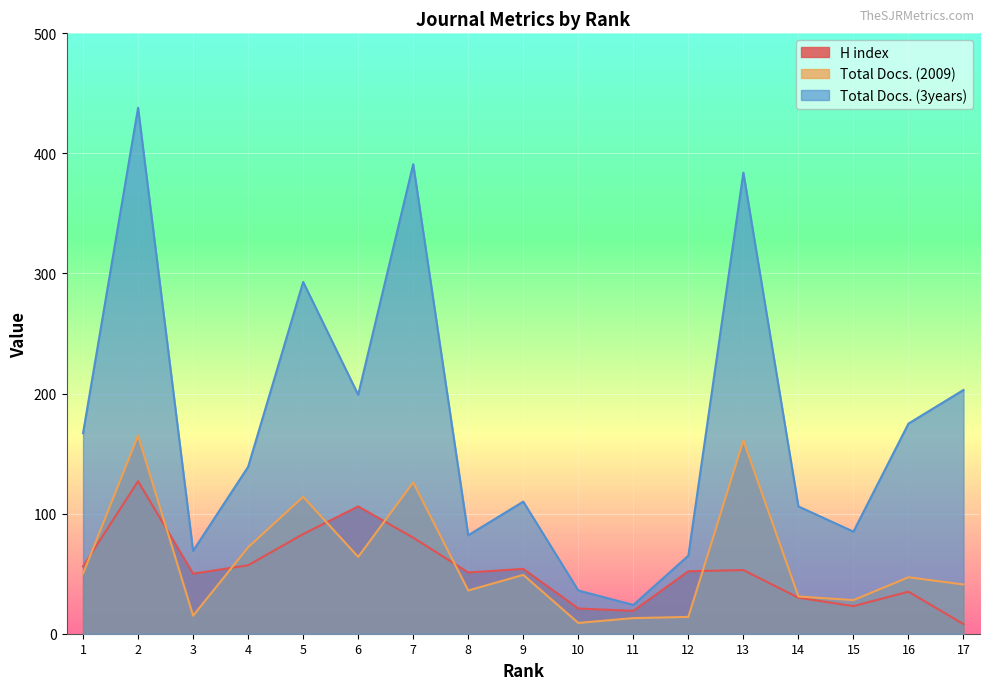

Reading left to right, transcribe all the data shown in this chart.

H index: 1=56	2=127	3=50	4=57	5=83	6=106	7=80	8=51	9=54	10=21	11=19	12=52	13=53	14=30	15=23	16=35	17=8
Total Docs. (2009): 1=50	2=165	3=15	4=72	5=114	6=64	7=126	8=36	9=49	10=9	11=13	12=14	13=161	14=31	15=28	16=47	17=41
Total Docs. (3years): 1=167	2=438	3=69	4=139	5=293	6=199	7=391	8=82	9=110	10=36	11=24	12=65	13=384	14=106	15=85	16=175	17=203